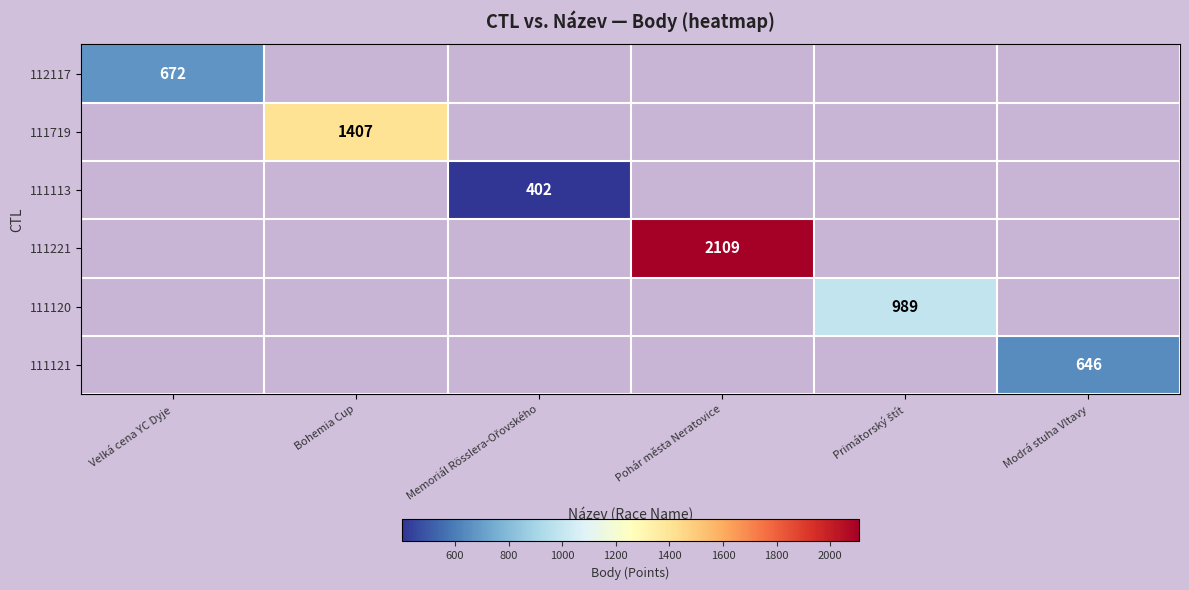

How many categories are shown in the chart?

6